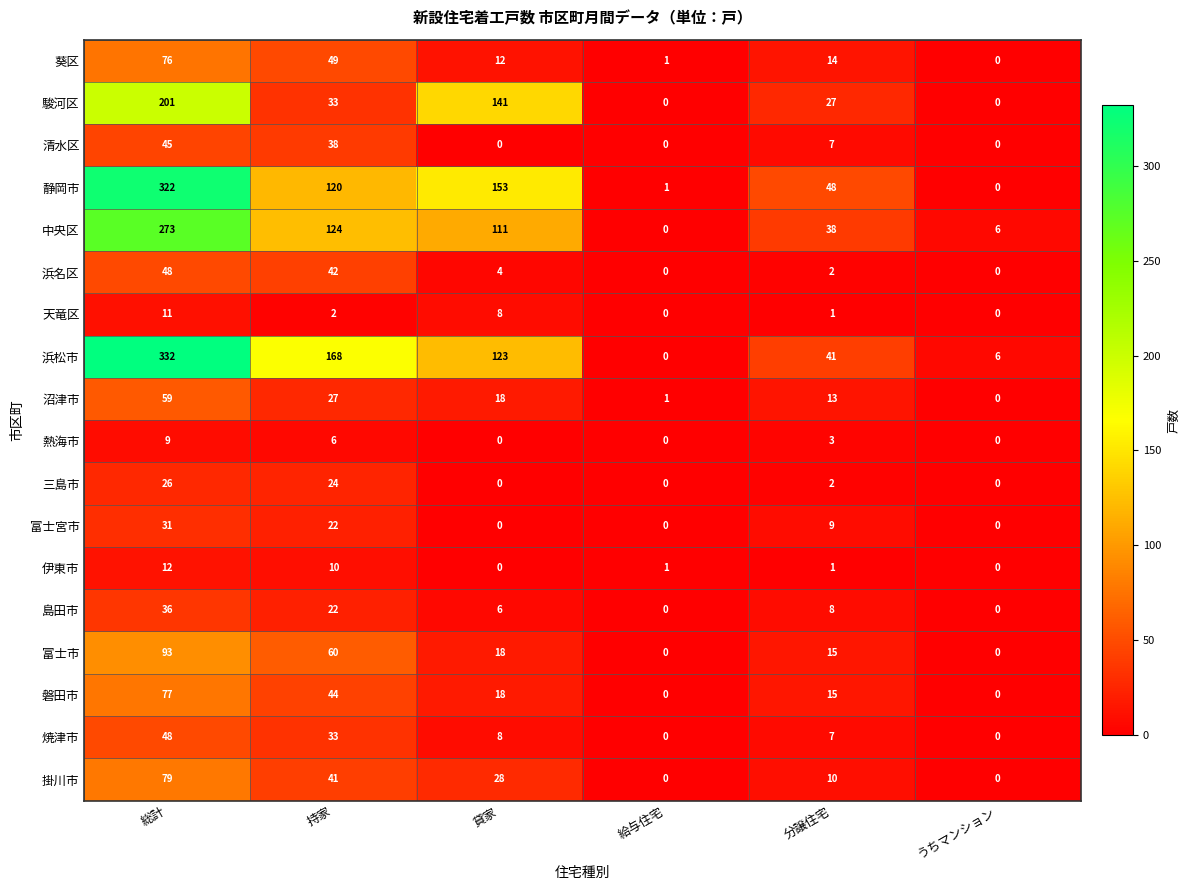

What is the sum of all 浜名区 values?

96